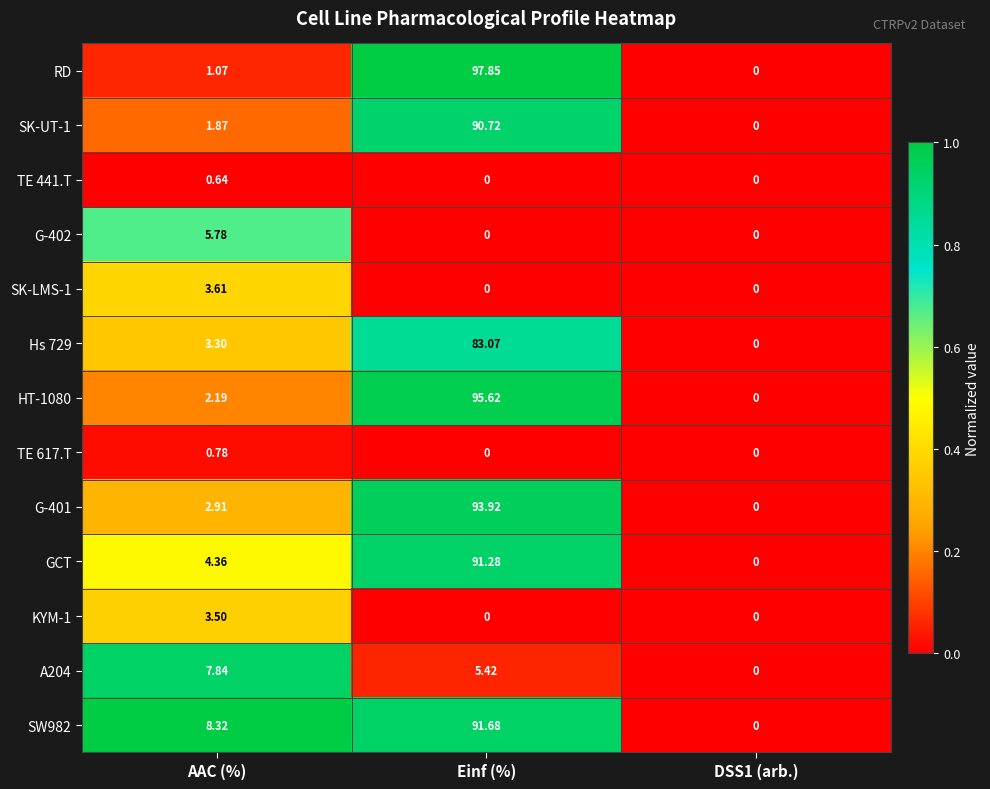

At which category is the sum across all series the highest?

Einf (%)